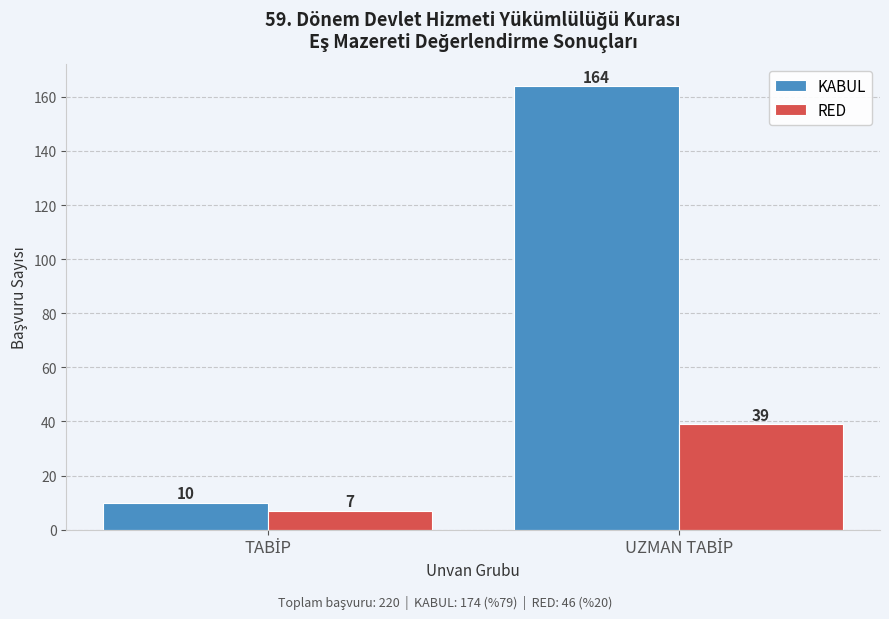

Reading left to right, transcribe all the data shown in this chart.

KABUL: 10	164
RED: 7	39